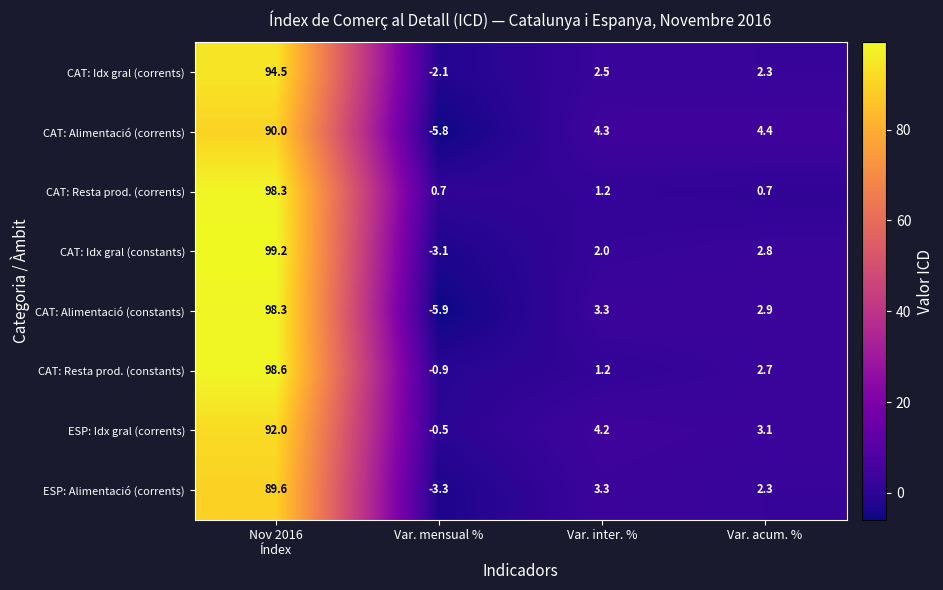

At which category does the chart reach its minimum across all series?

Var. mensual %